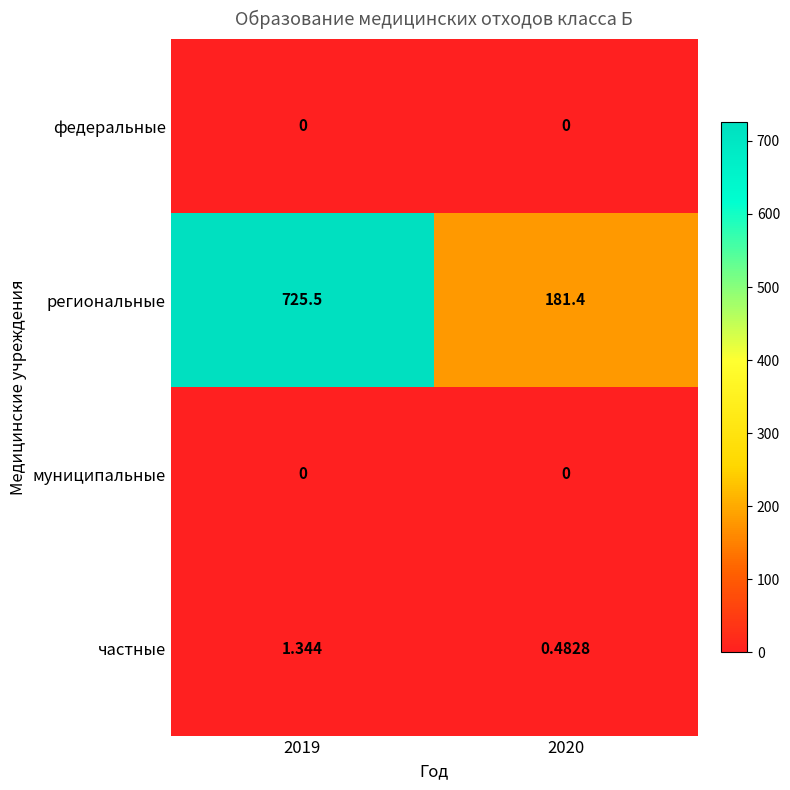

Which label corresponds to the largest value in the chart?

2019